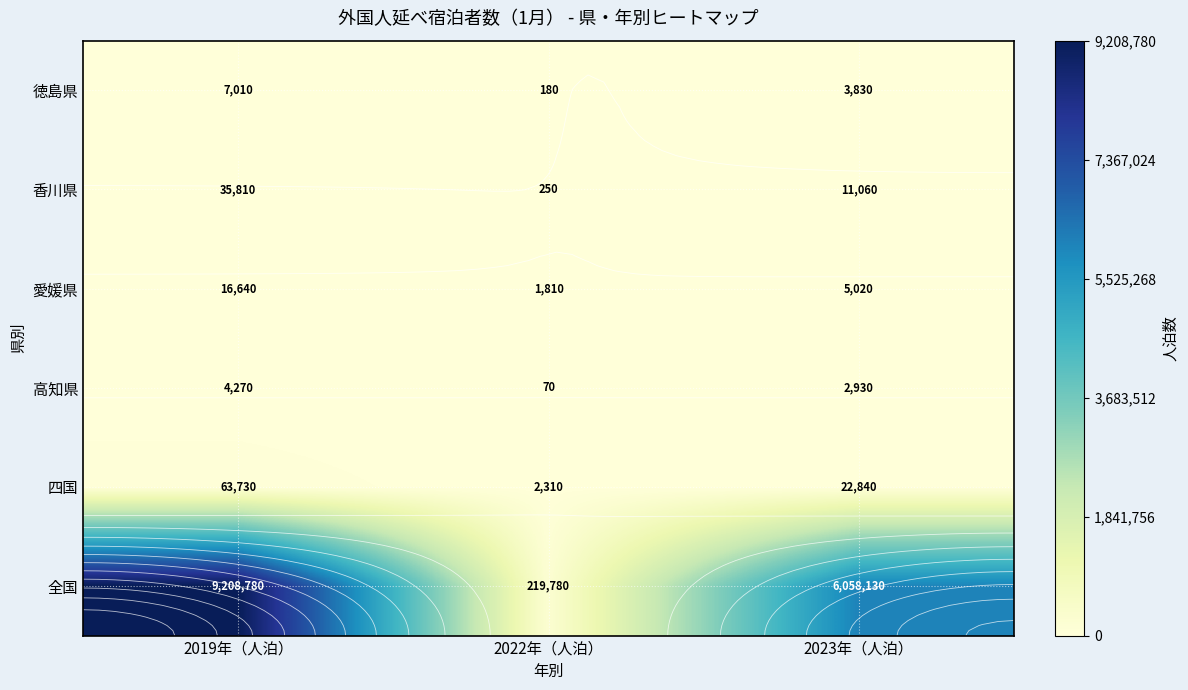

Where is 四国 nearest to the value 33020?

2023年（人泊）